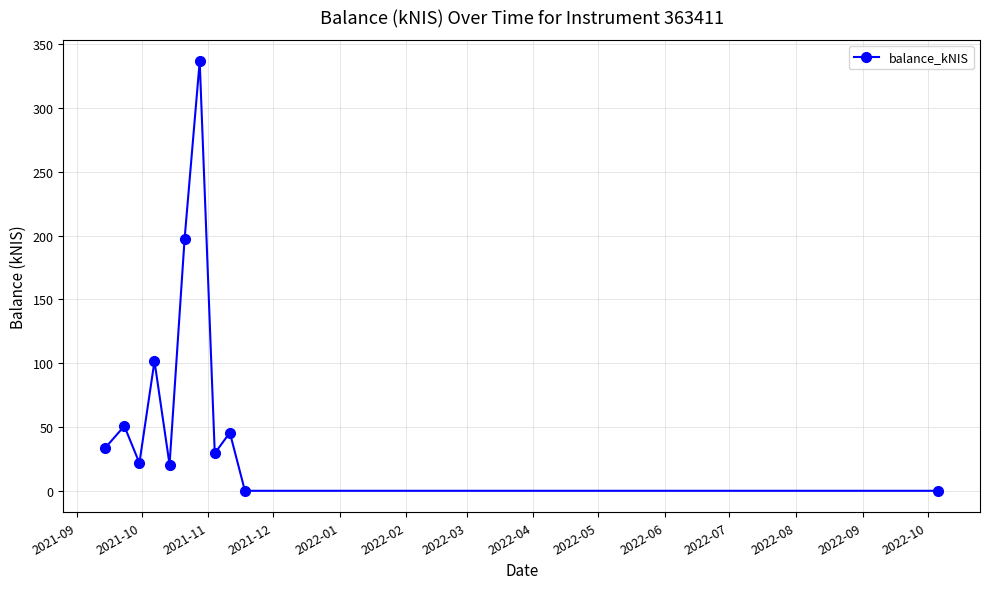

What is the maximum value shown in the chart?

336.6